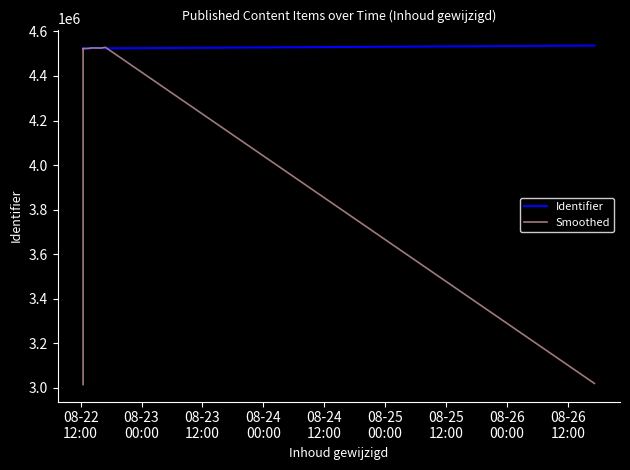

What are all the series names shown in the legend?

Identifier, Smoothed